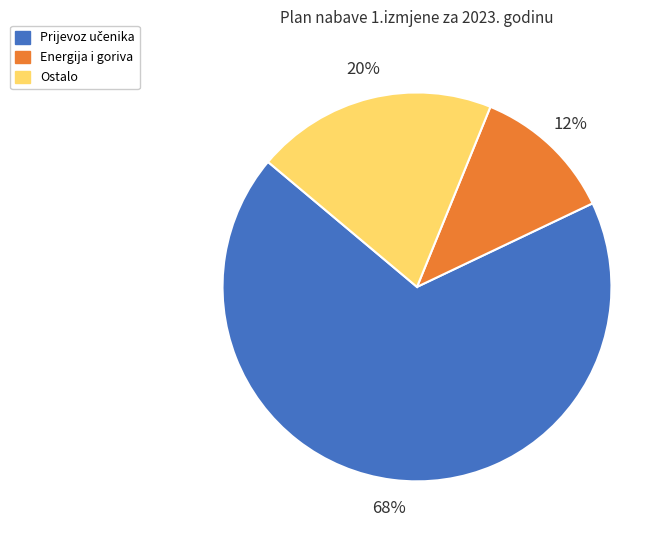

Is it true that Ostalo is 20% of the pie?

True